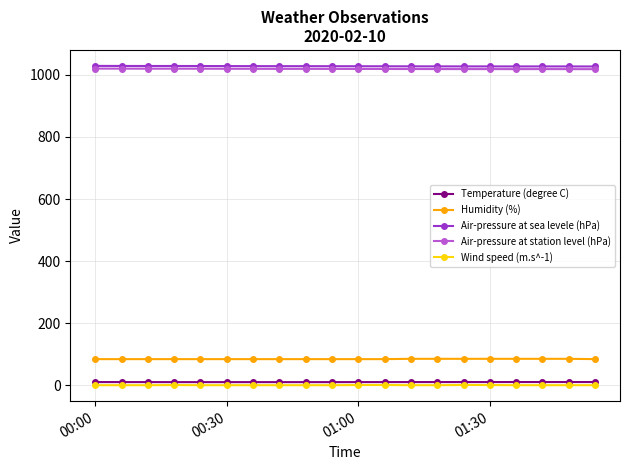

How many data points in Temperature (degree C) are less than 10?

7